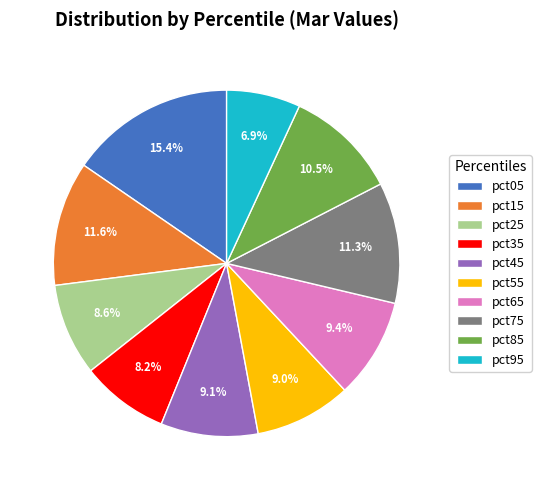

What percentage is NOT represented by pct25?

91.4%